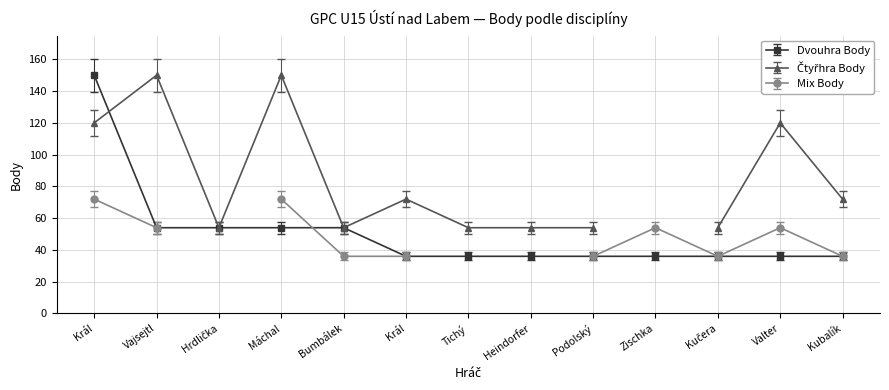

What is the difference between the maximum and minimum values in the Dvouhra Body series?

114